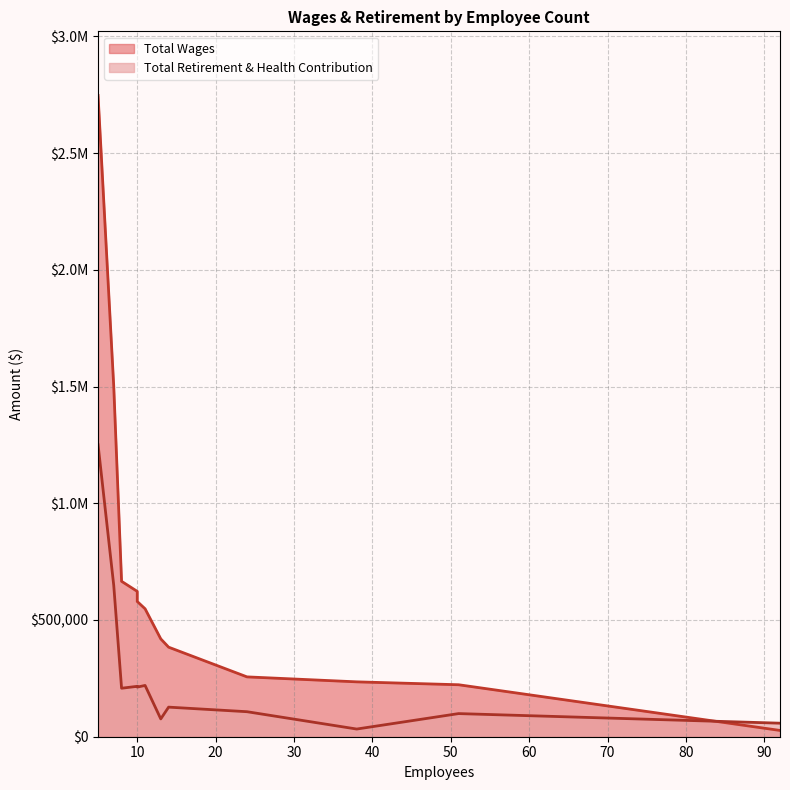

List the series in order of their overall mean, highest first.

Total Wages, Total Retirement & Health Contribution